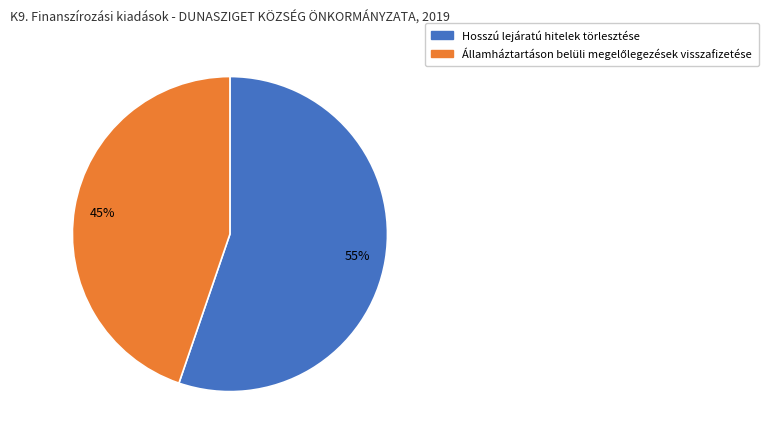

To the nearest percent, what is the average slice percentage?

50%